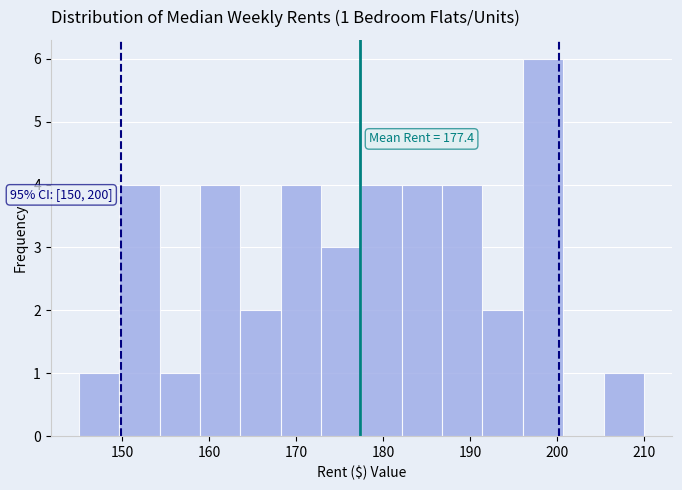

Which range on the x-axis has the tallest bar?

196 to 201